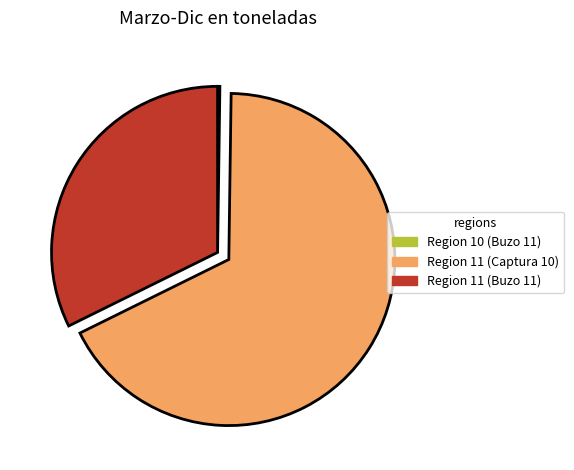

The Region 11 (Buzo 11) slice represents 32% of the pie. True or false?

True